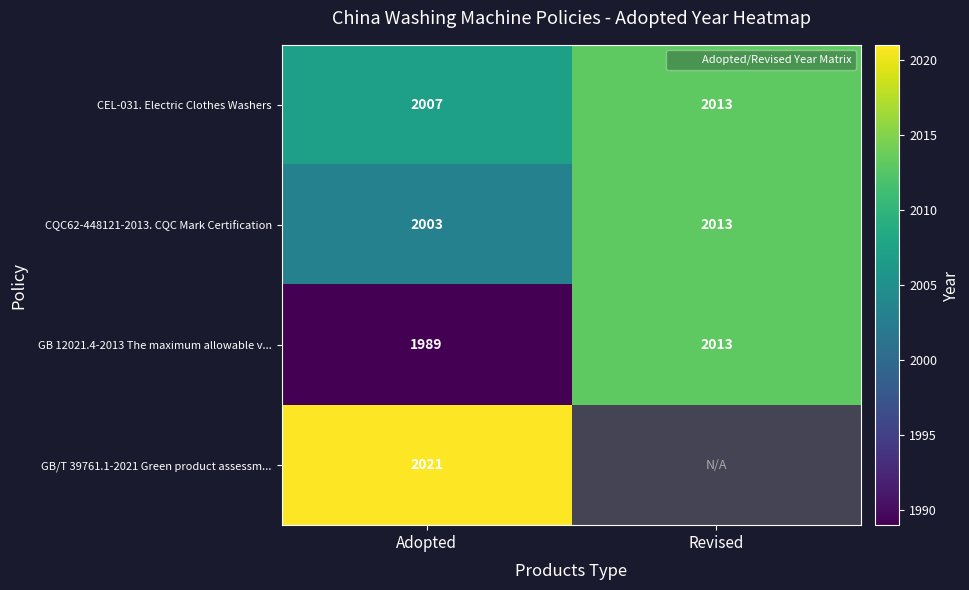

How many categories are shown in the chart?

2